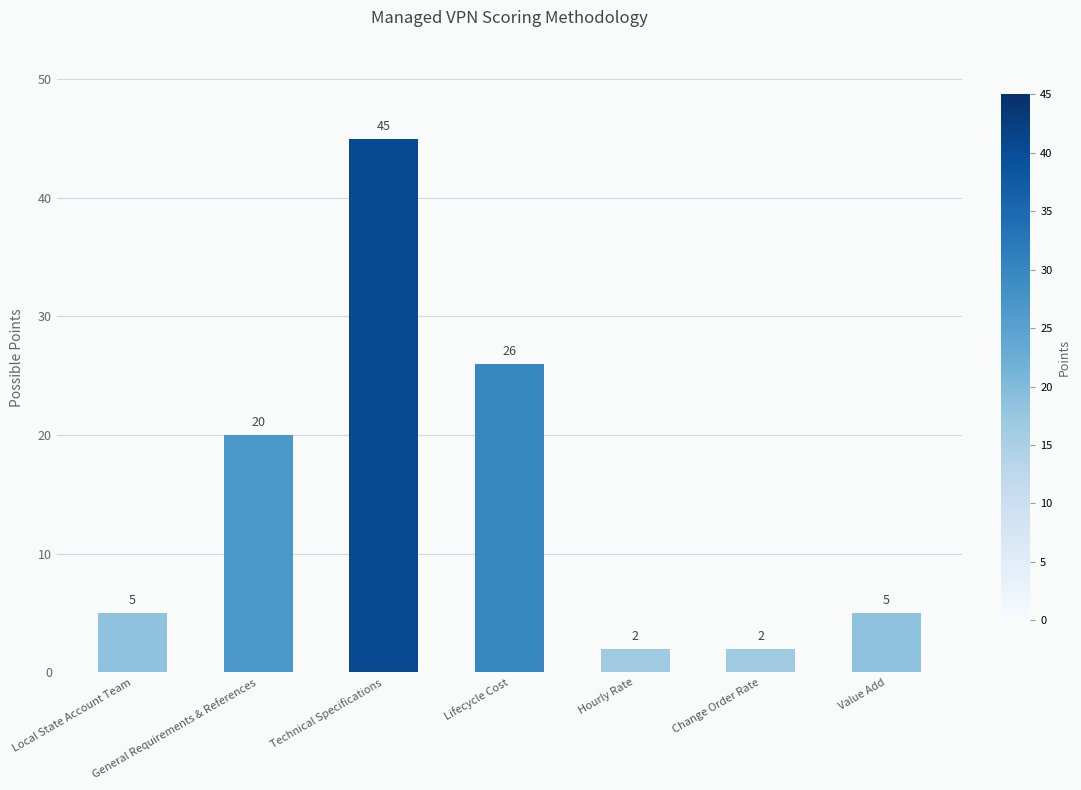

Count the number of data series in this chart.

1